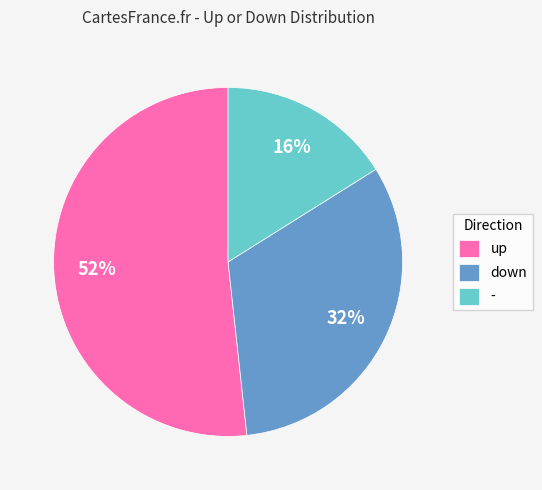

Is the sum of - and up greater than half?

Yes